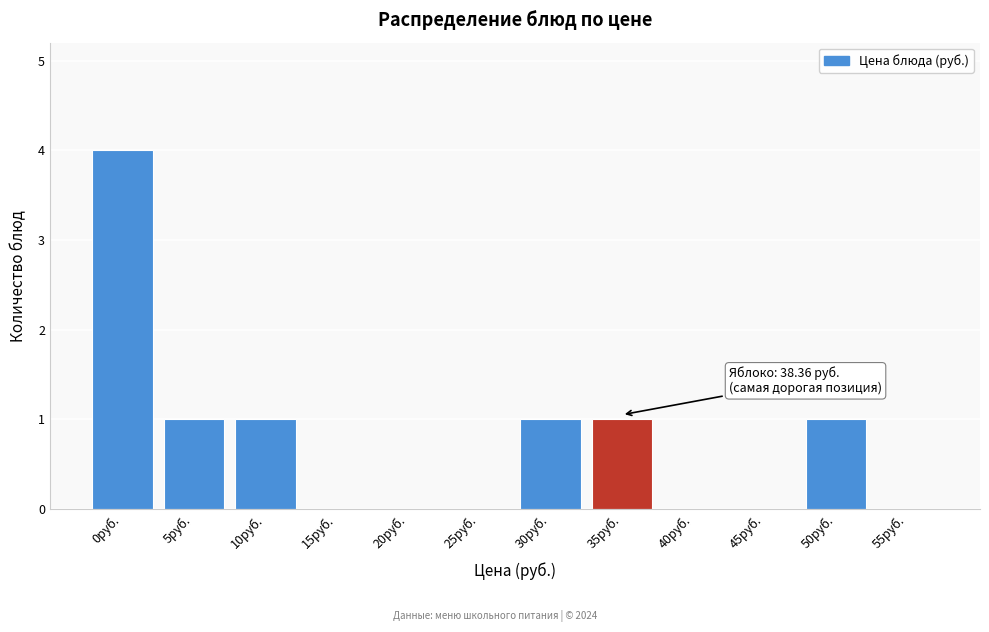

Reading left to right, list all the values displayed in this chart.

0руб.=4	5руб.=1	10руб.=1	15руб.=0	20руб.=0	25руб.=0	30руб.=1	35руб.=1	40руб.=0	45руб.=0	50руб.=1	55руб.=0